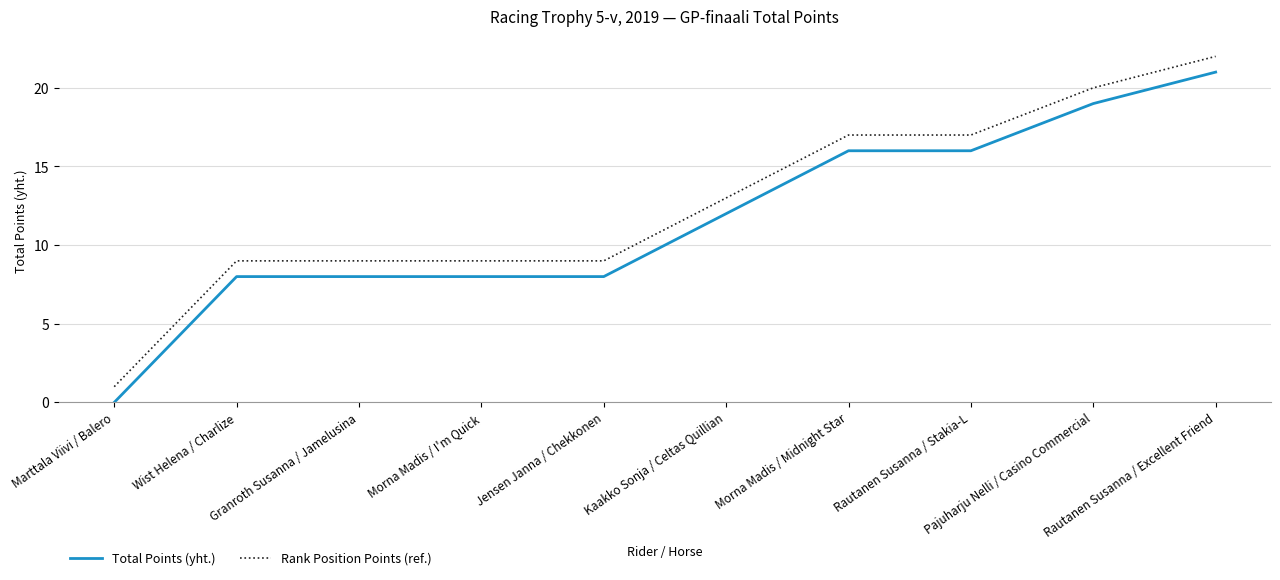

How many lines are shown in the chart?

2